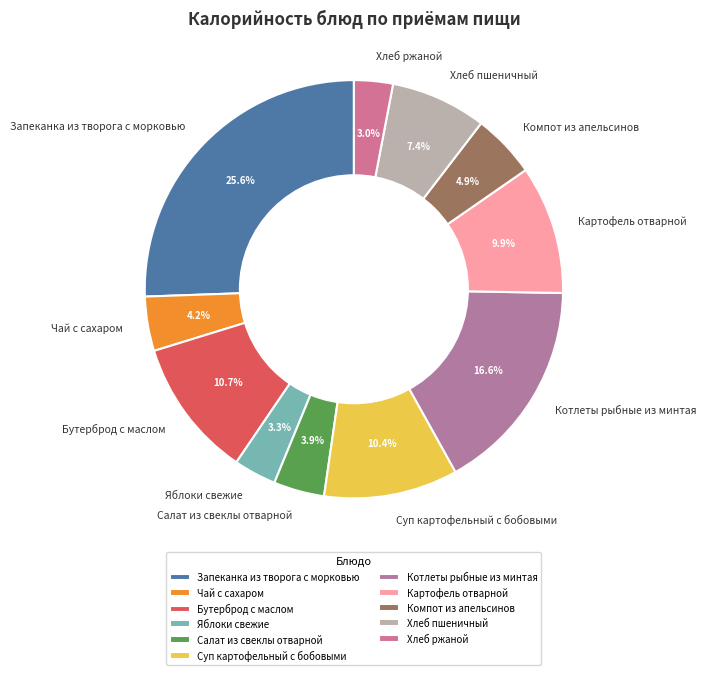

How many segments does this pie chart have?

11